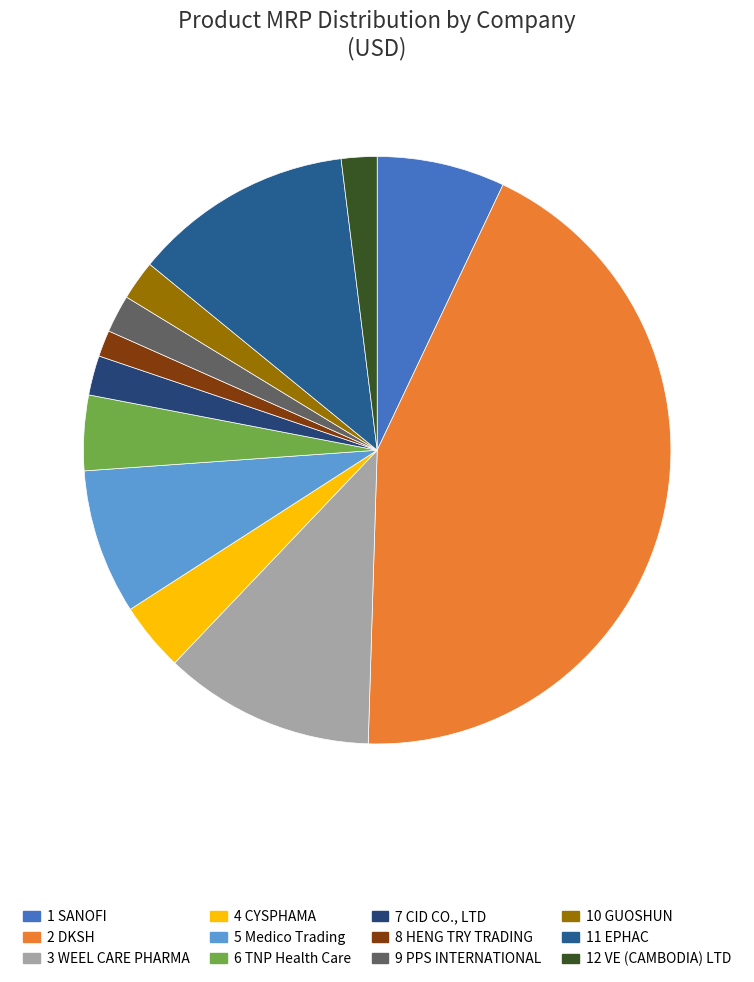

To the nearest percent, what is the average slice percentage?

8%